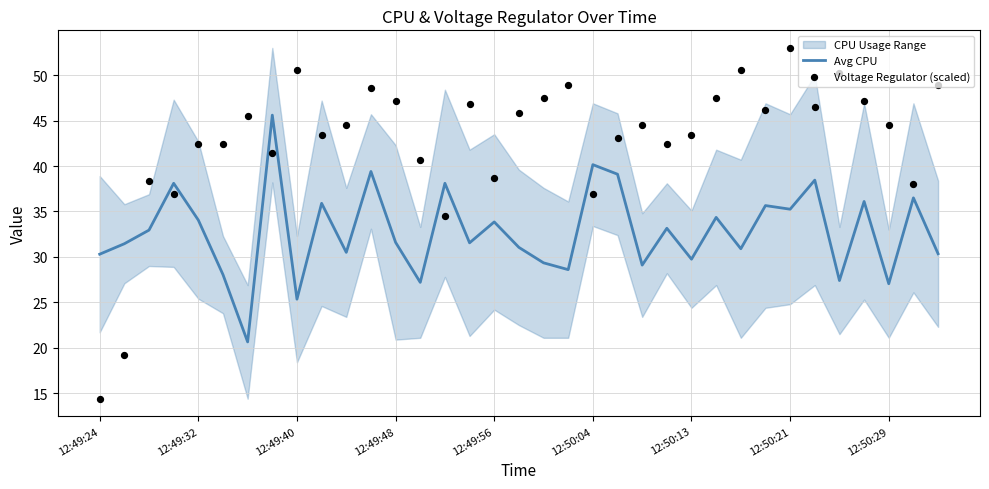

Which series reaches the minimum Y coordinate?

Voltage Regulator (scaled)